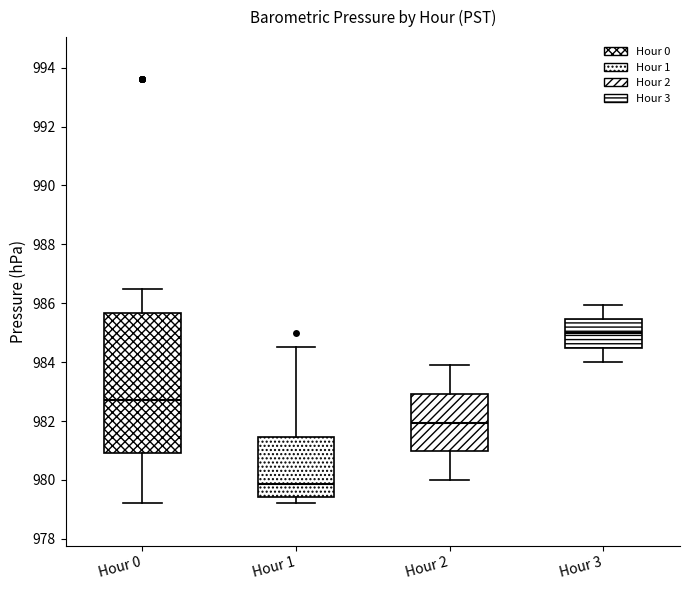

Comparing the boxes themselves (not the whiskers), which one is the tallest?

Hour 0